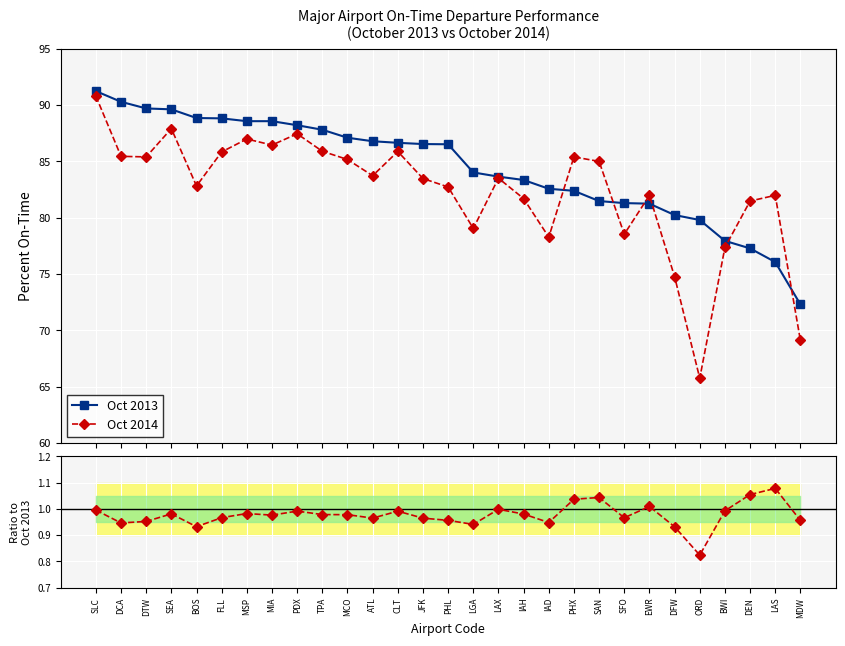

What is the minimum value for Oct 2014?

65.8